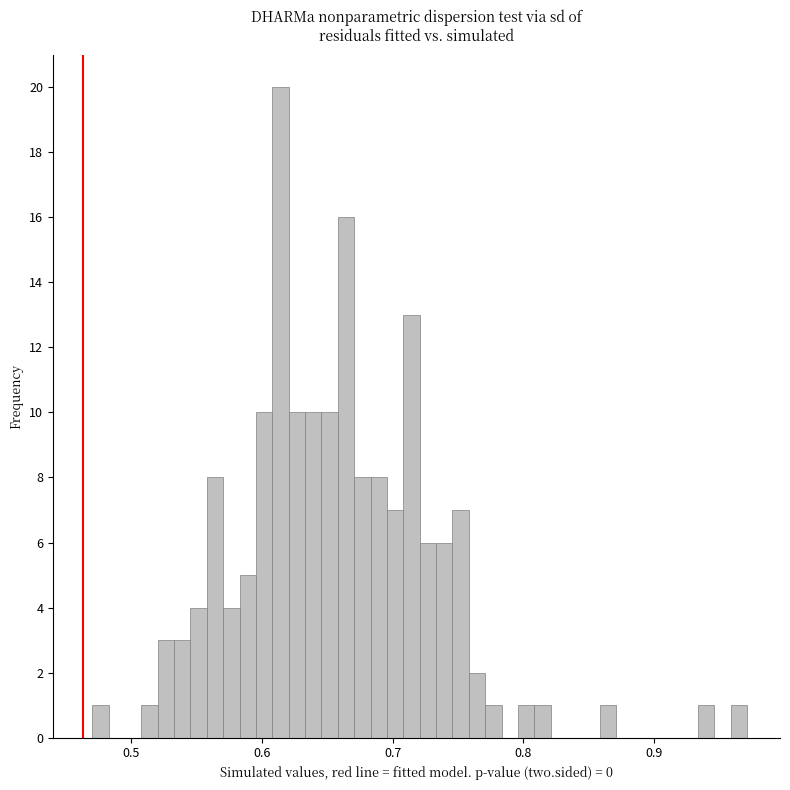

Read against the x-axis, roughly where is the centre of the tallest bar?

0.61